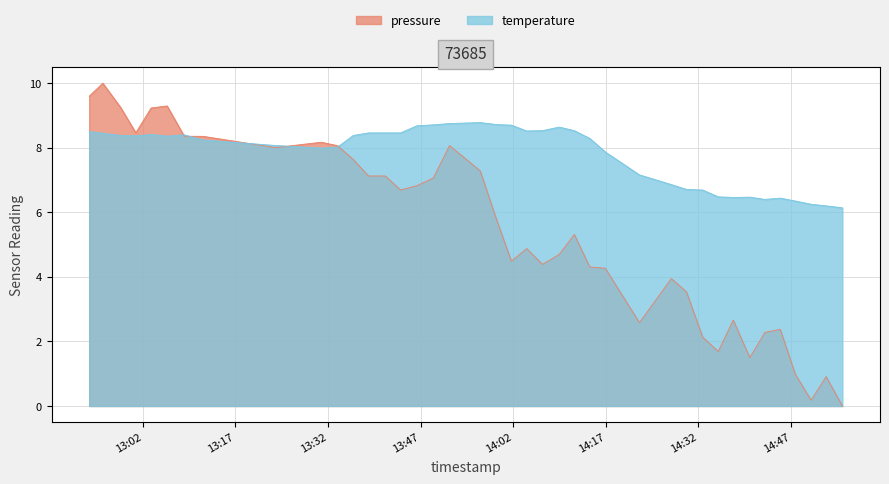

True or false: temperature and pressure cross at least once.

True